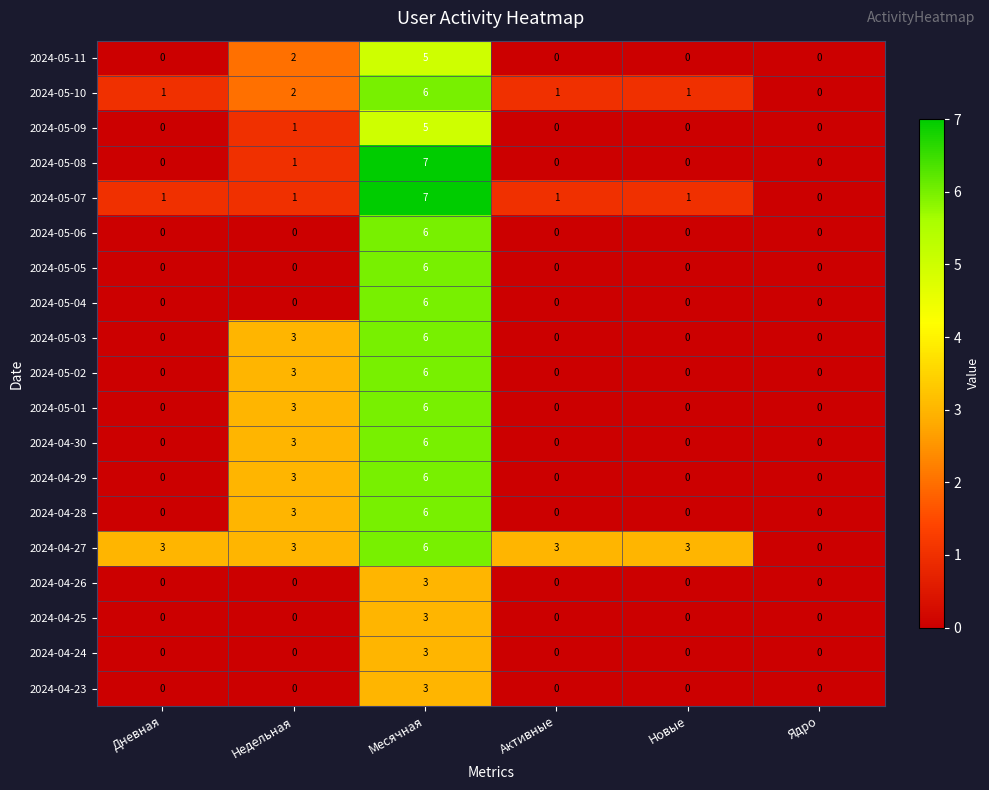

At which category does the chart reach its peak across all series?

Месячная